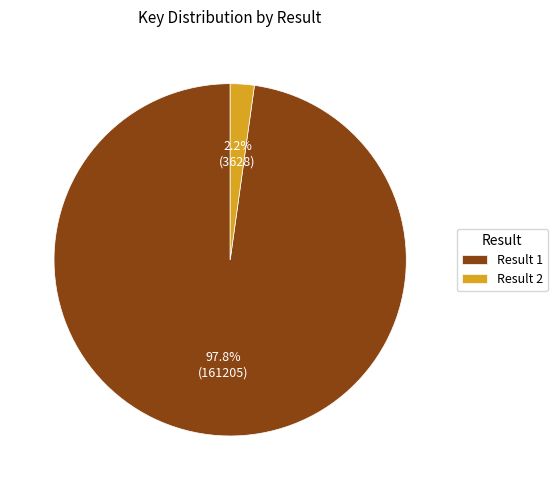

Which slice represents more than half of the pie?

Result 1